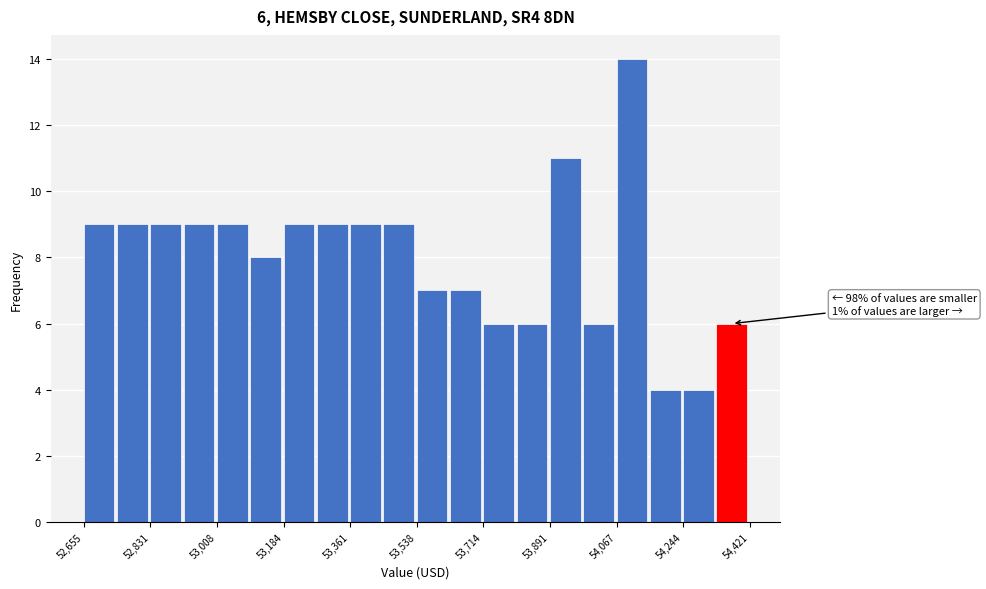

Over which range of the x-axis is the bar tallest?

54060 to 54160